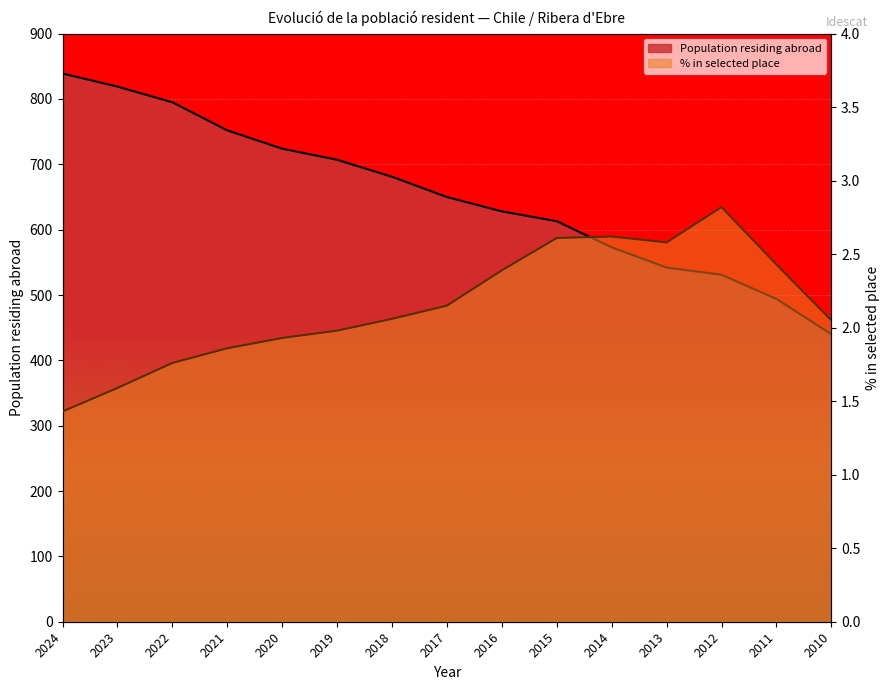

At 2018, list the series in order from largest to smallest.

Population residing abroad, Population residing in selected place (%)